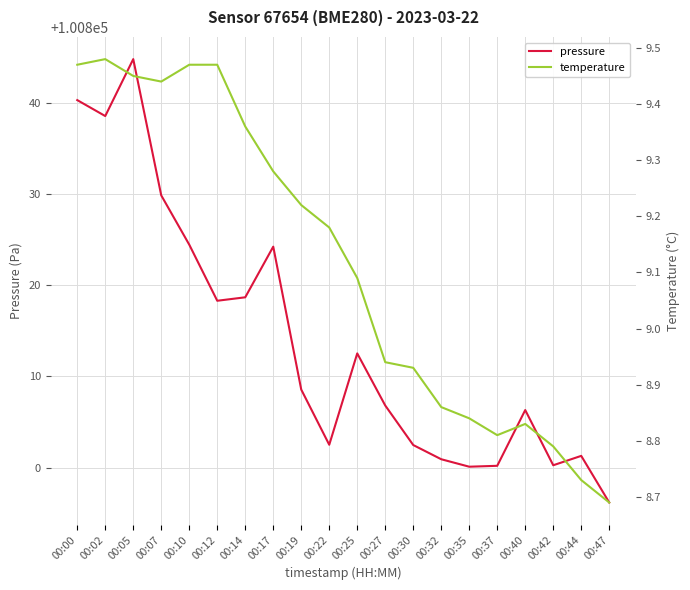

What is the value of the temperature point at the 4th from the left?

9.4